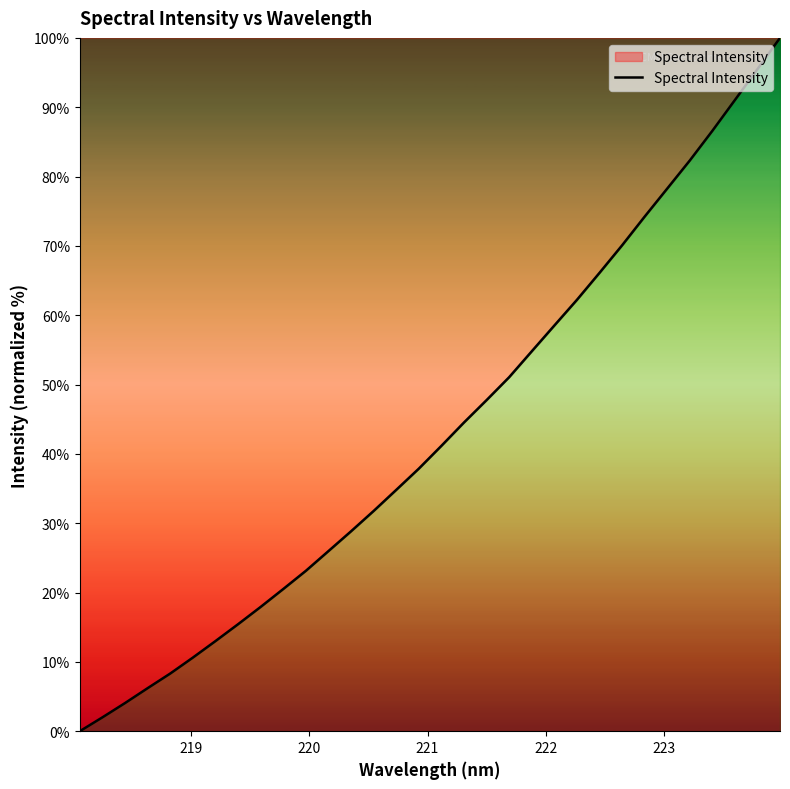

Does the chart have visible grid lines?

No